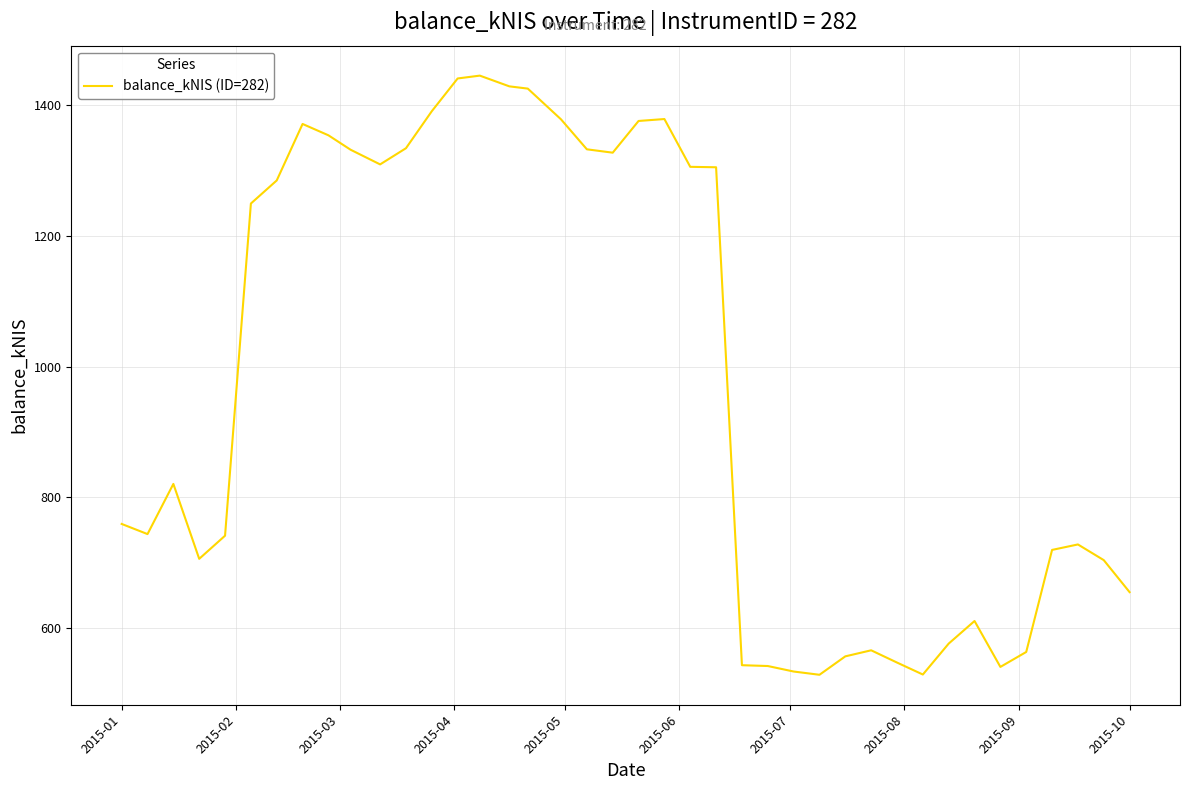

What is the greatest value displayed?

1445.3